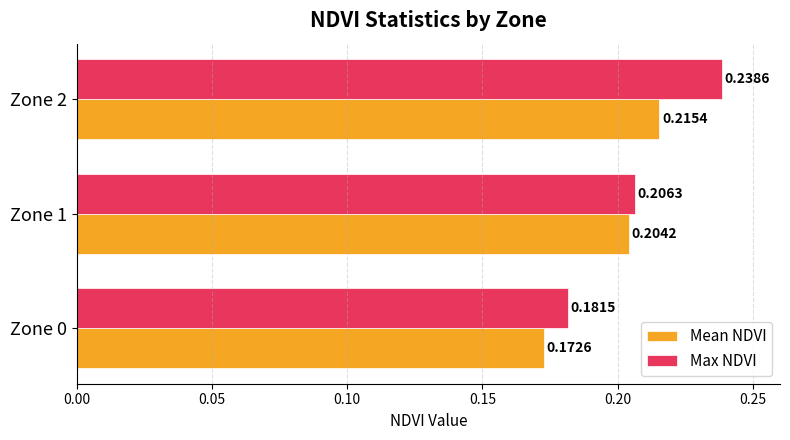

Rank the categories by Mean NDVI value from lowest to highest.

Zone 0, Zone 1, Zone 2